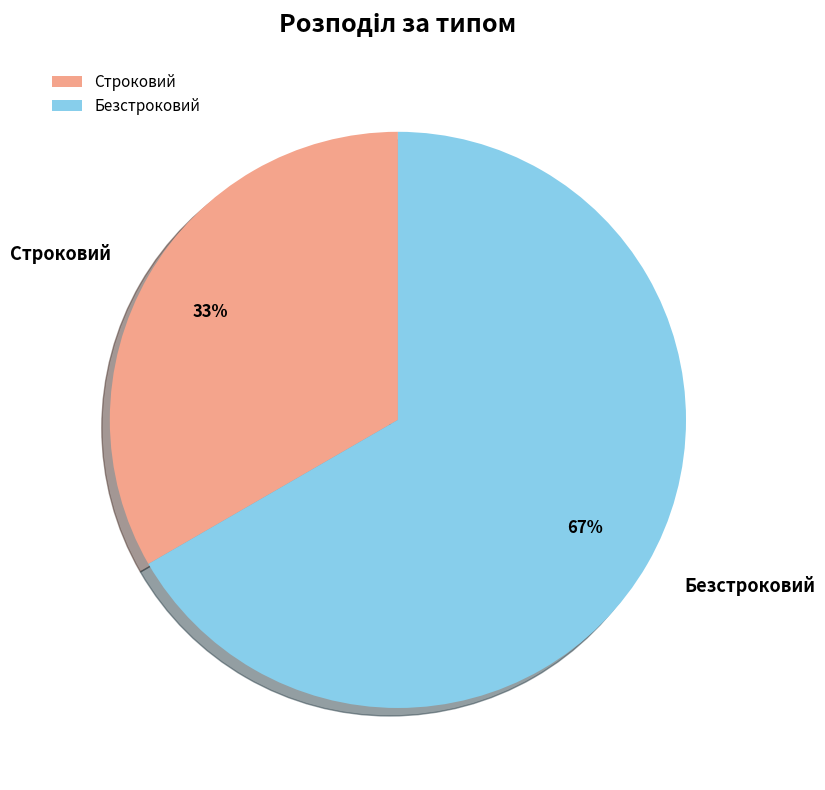

Between Безстроковий and Строковий, which is larger?

Безстроковий